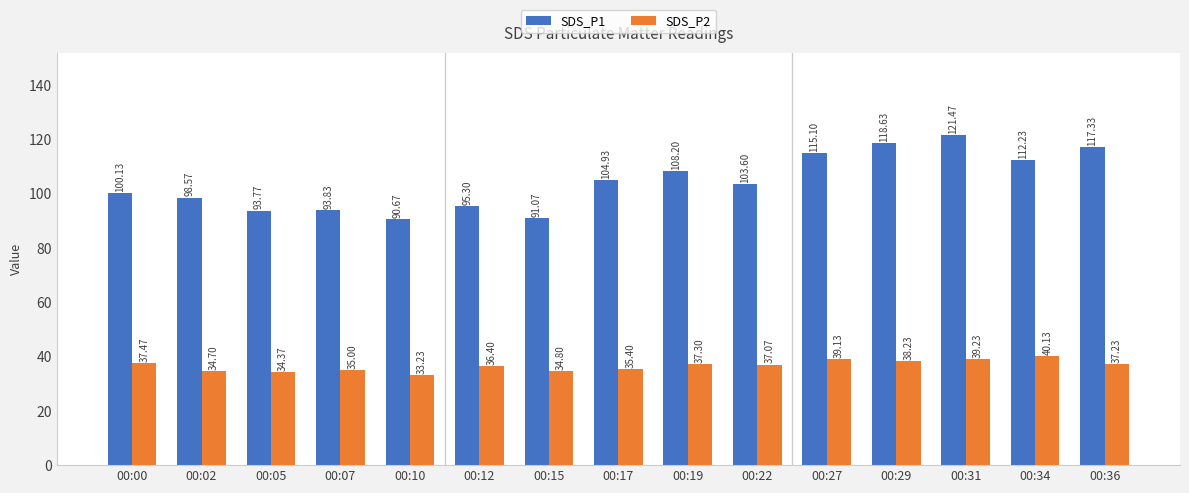

At how many categories does at least one series exceed 84?

15